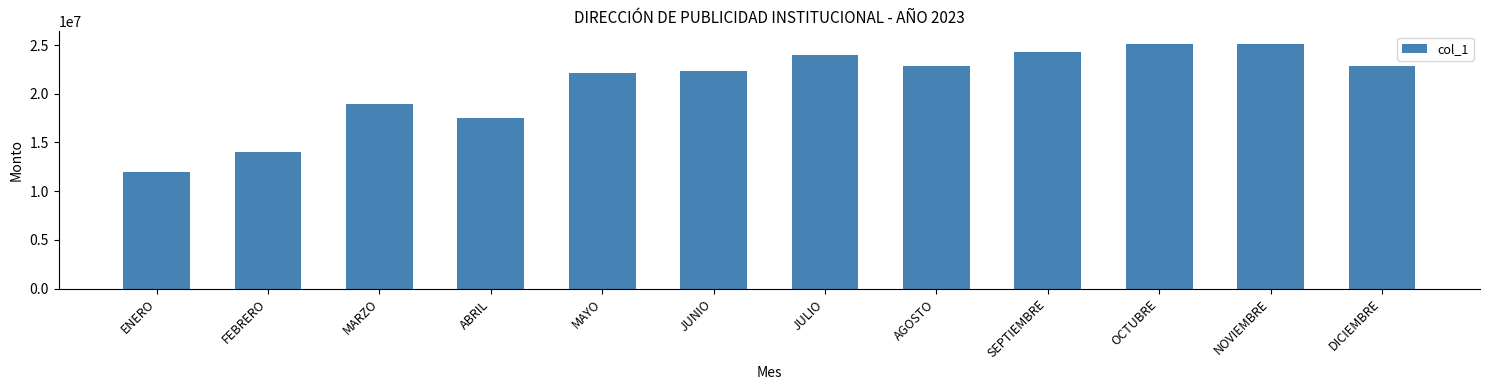

Is it true that the value at SEPTIEMBRE is 40468434?

False